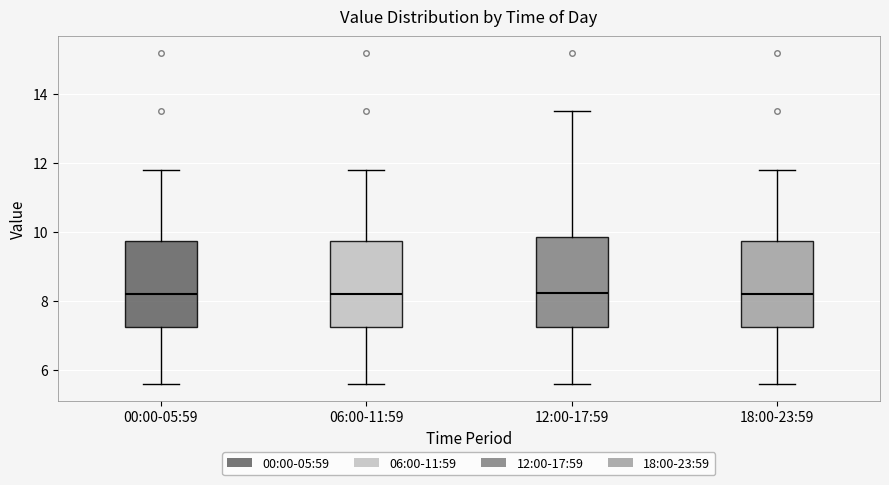

Reading left to right, transcribe this box plot: for each box, give where its median line is, the range the box spans, and where its two whiskers end, as read against the y-axis. The values are not printed on the chart, so give them approximately, as read against the axis.

00:00-05:59: median 8.2, box 7.2 to 9.8, whiskers 5.6 to 11.8
06:00-11:59: median 8.2, box 7.2 to 9.8, whiskers 5.6 to 11.8
12:00-17:59: median 8.2, box 7.2 to 9.8, whiskers 5.6 to 13.6
18:00-23:59: median 8.2, box 7.2 to 9.8, whiskers 5.6 to 11.8